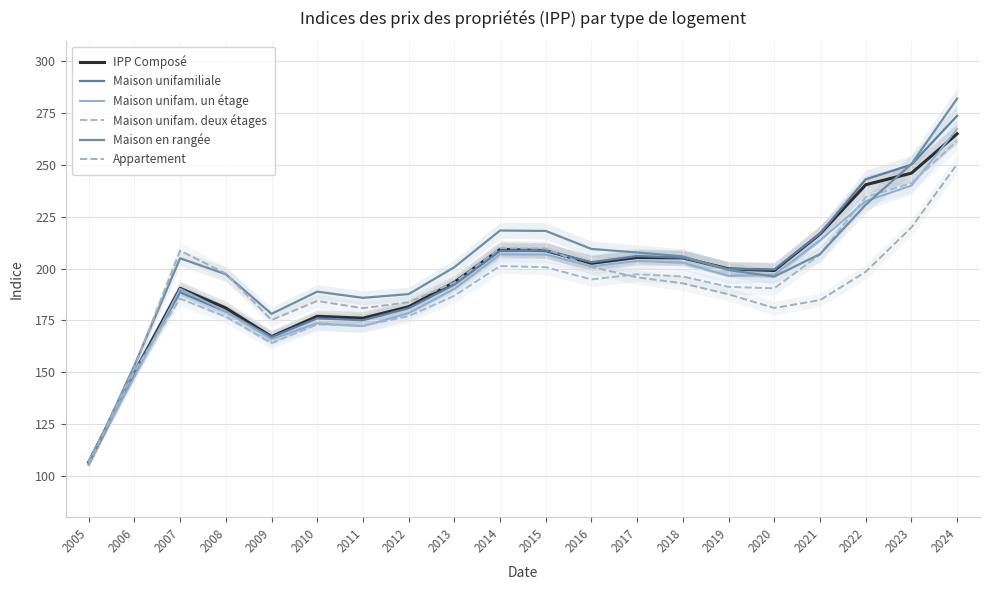

How many series are shown in this chart?

6